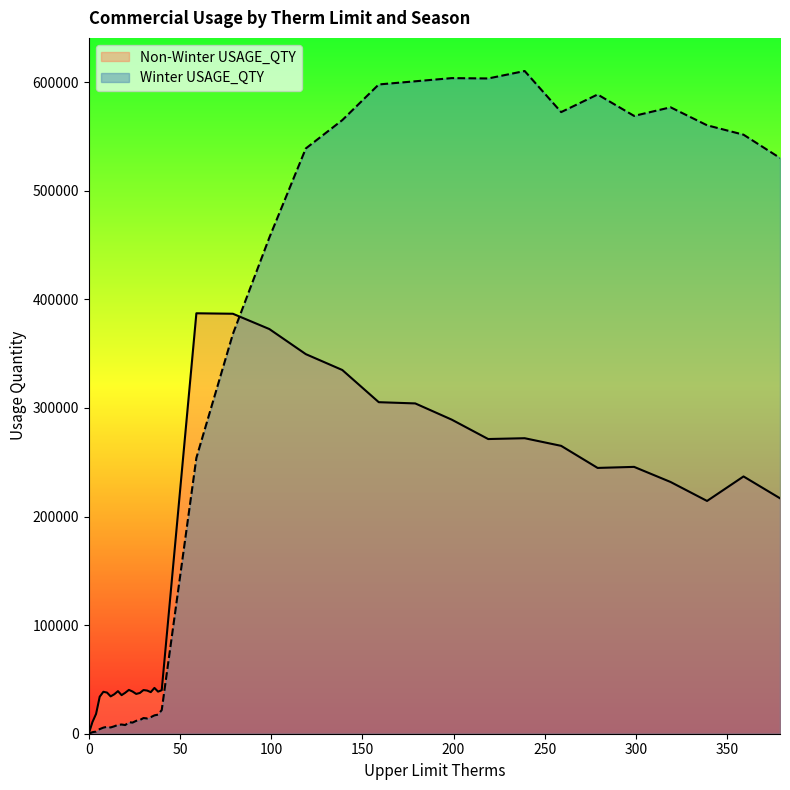

What is the difference between the maximum and minimum values in the Winter USAGE_QTY series?

610306